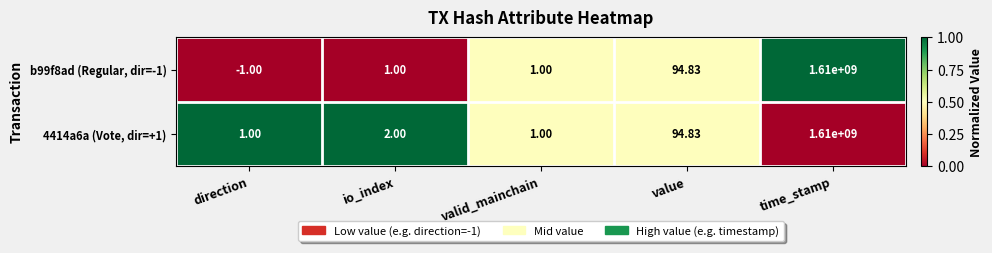

Which series has the largest total across all categories?

4414a6a (Vote, dir=+1)